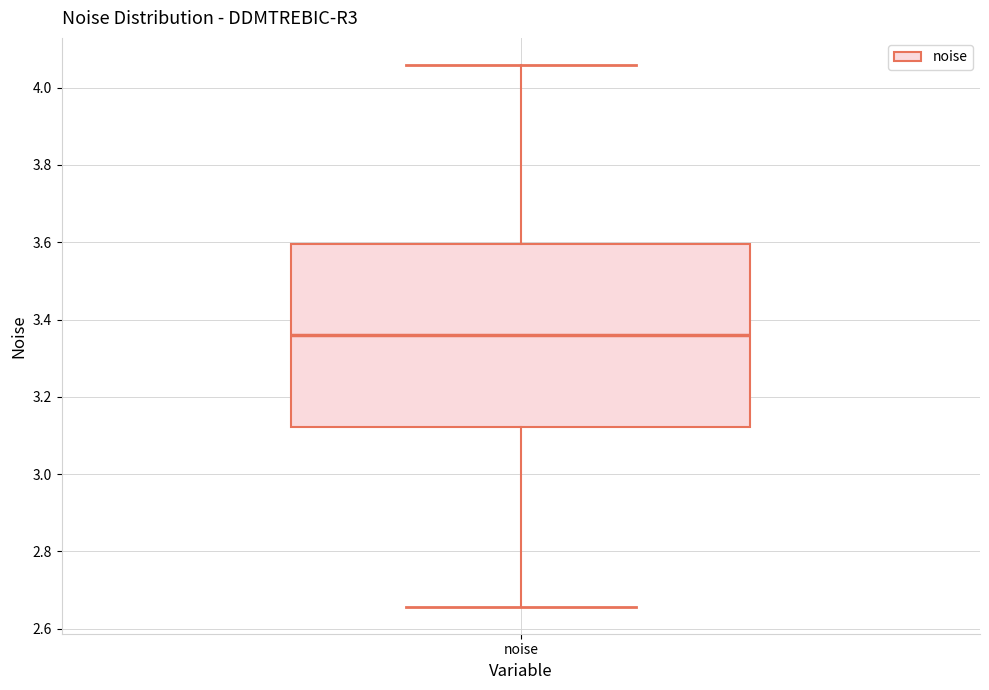

Where does the lower whisker of the box for noise end on the y-axis? The values are not printed on the chart, so give them approximately, as read against the axis.

2.66